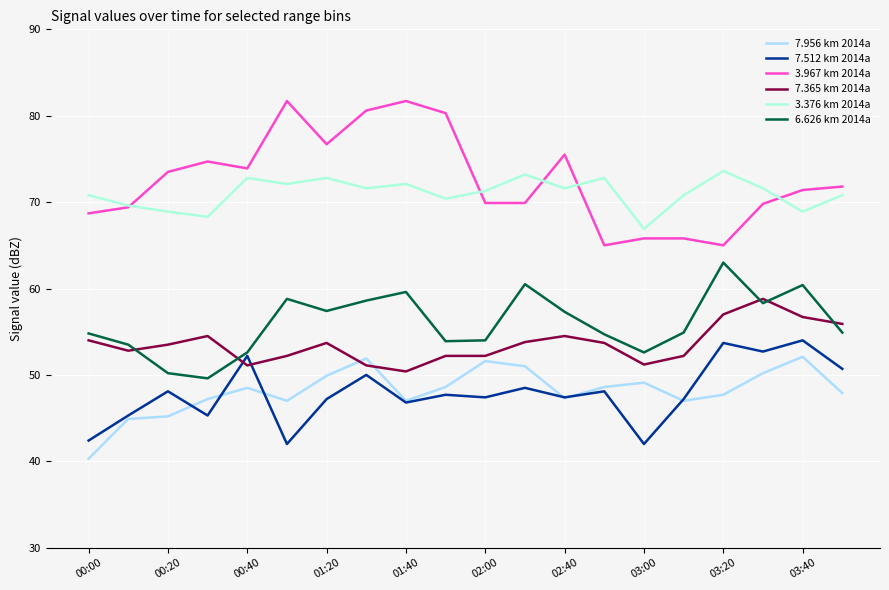

Which series has the widest spread of values?

3.967 km 2014a